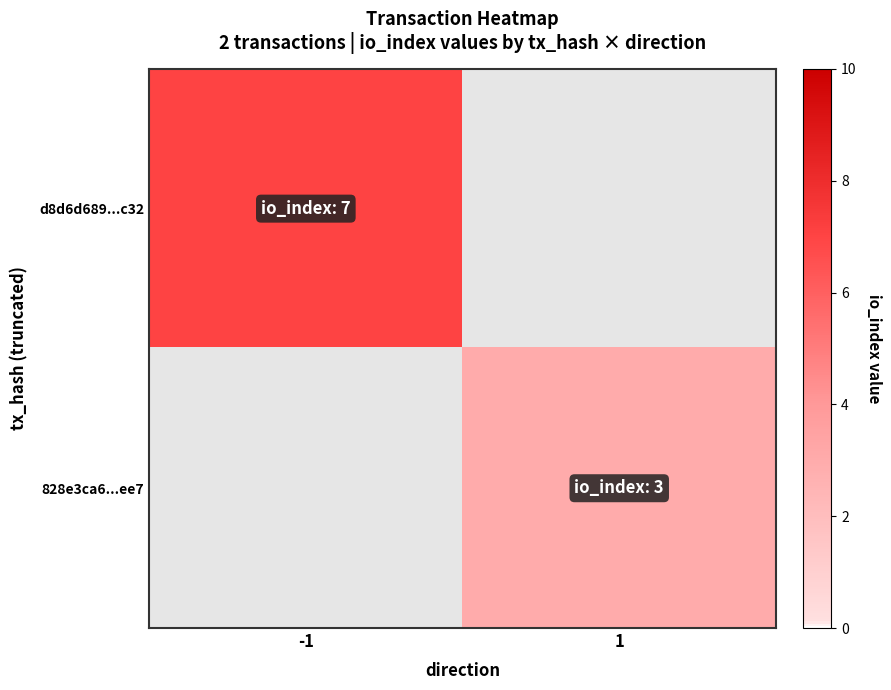

The value of d8d6d689...c32 at -1 is 7.0. True or false?

True